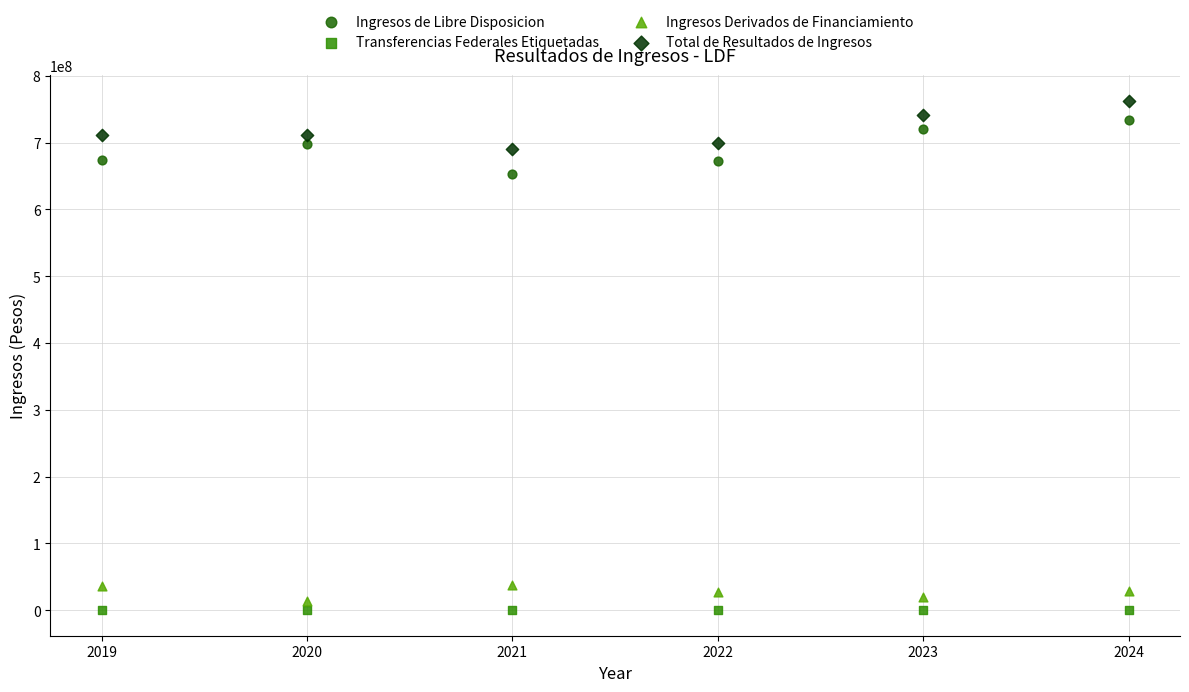

Which series contains the highest Y value?

Total de Resultados de Ingresos